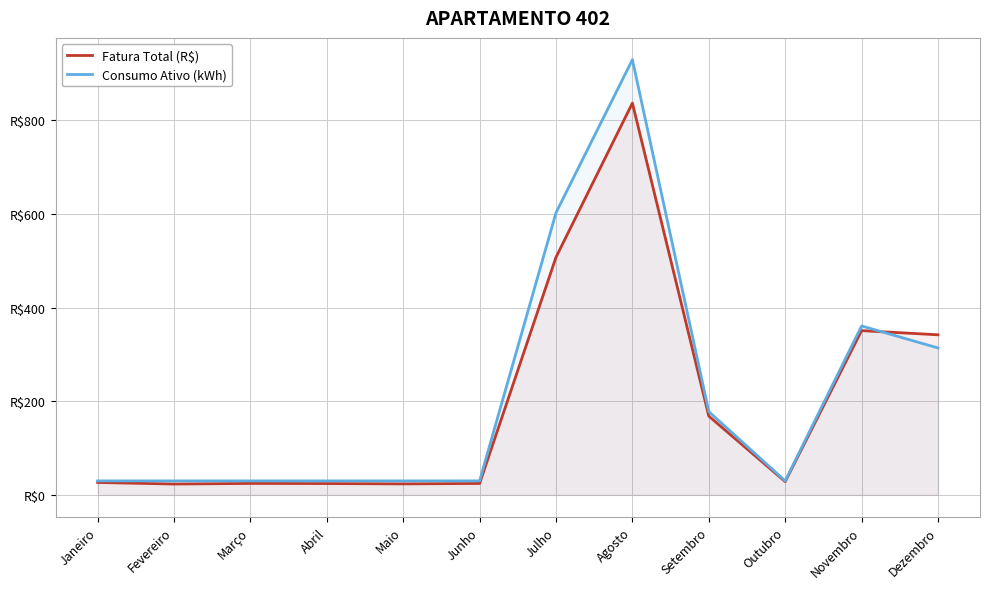

What is the maximum value for Consumo Ativo (kWh)?

930.0